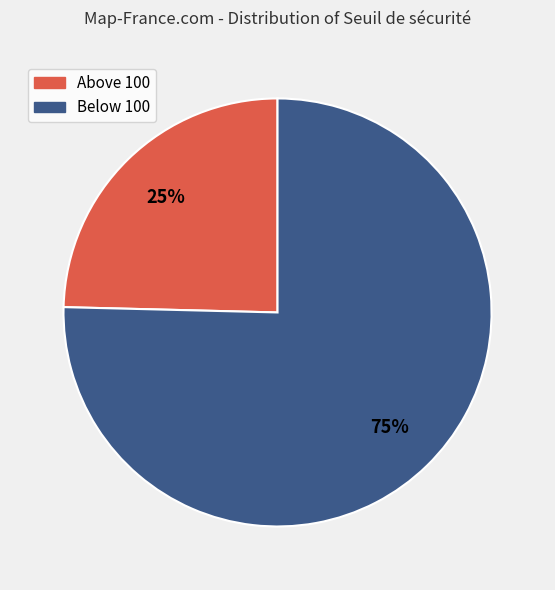

Which slice is the smallest?

Above 100